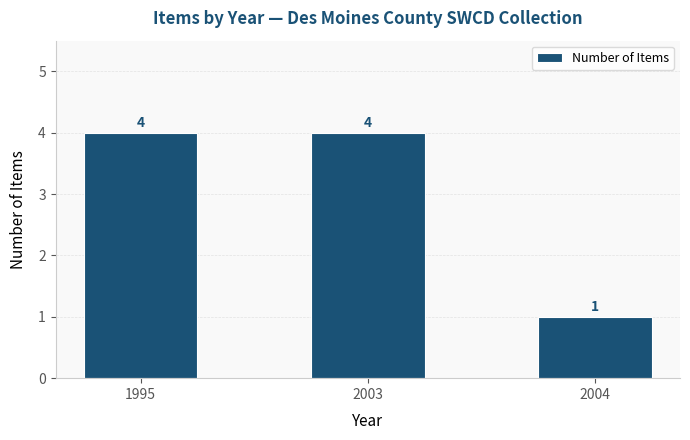

At which category does the chart reach its minimum across all series?

2004